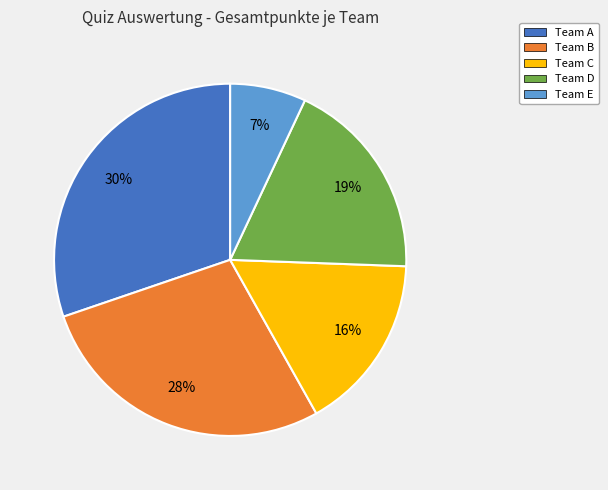

Do Team C and Team B together represent more than half of the pie?

No